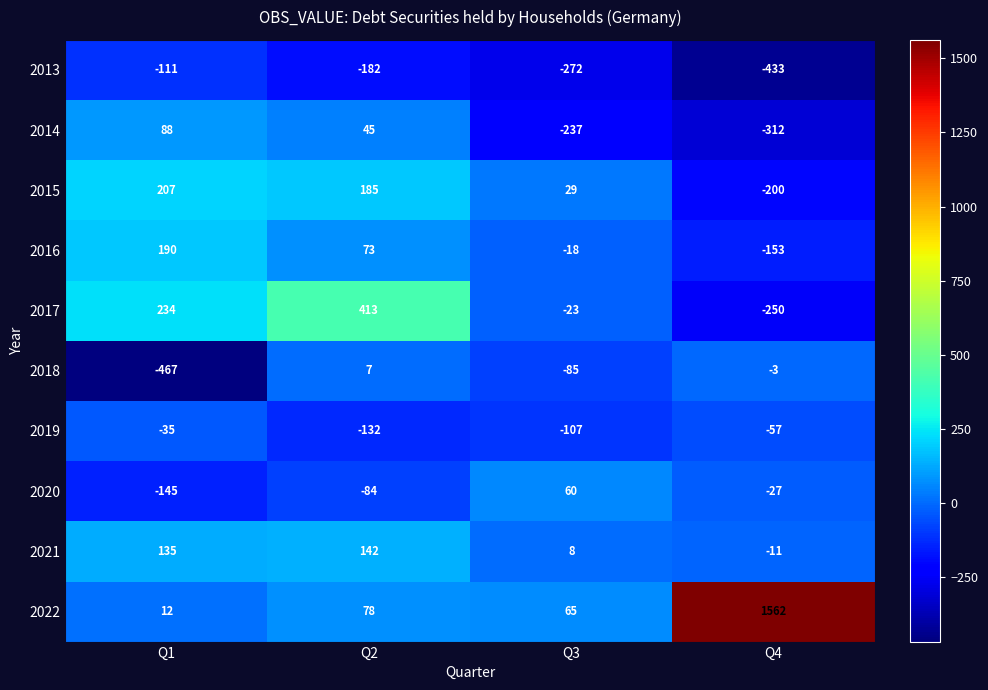

The value of 2022 at Q4 is 2384. True or false?

False